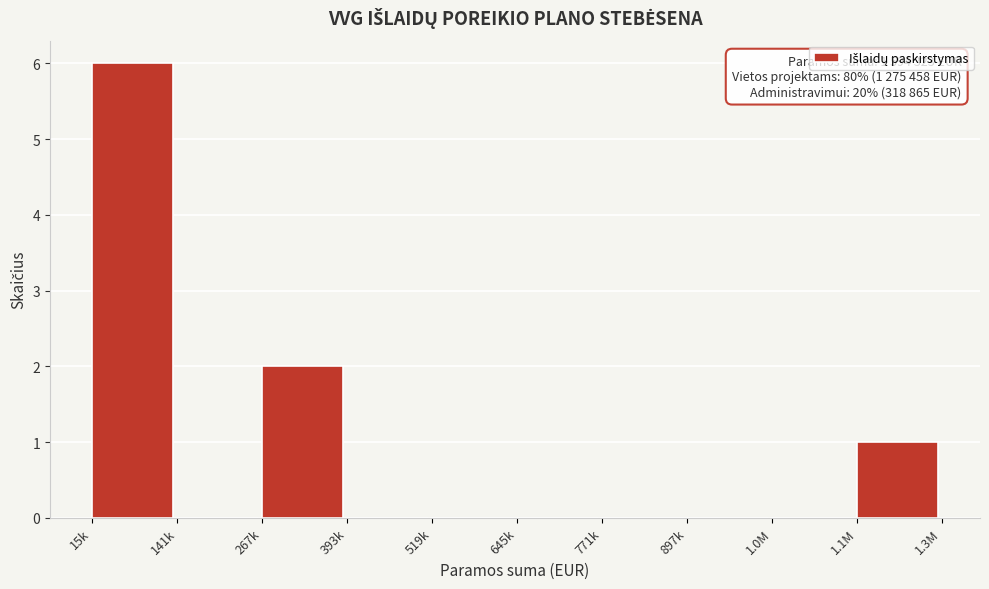

Reading left to right, extract all data points from this chart.

15k=6	141k=0	267k=2	393k=0	519k=0	645k=0	771k=0	897k=0	1.0M=0	1.1M=1